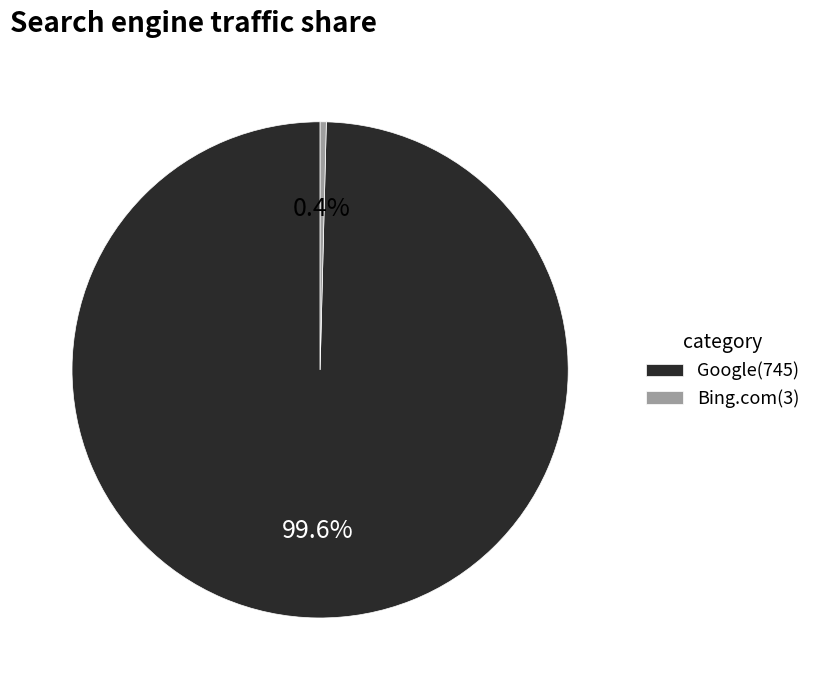

To the nearest percent, what is the difference between the largest and smallest slice percentages?

99%